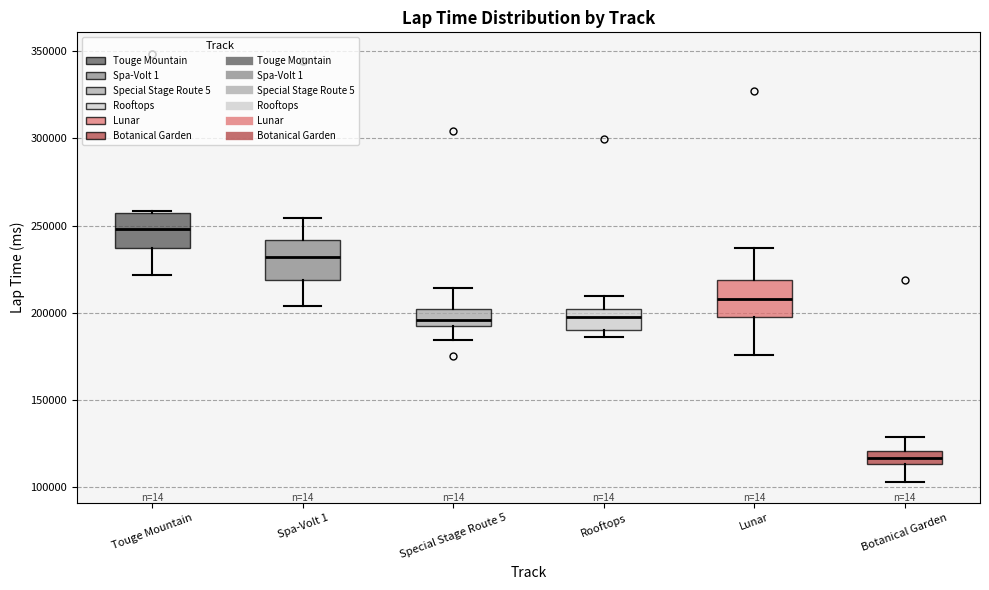

Where is the lower edge of the box for Botanical Garden on the y-axis? The values are not printed on the chart, so give them approximately, as read against the axis.

115000